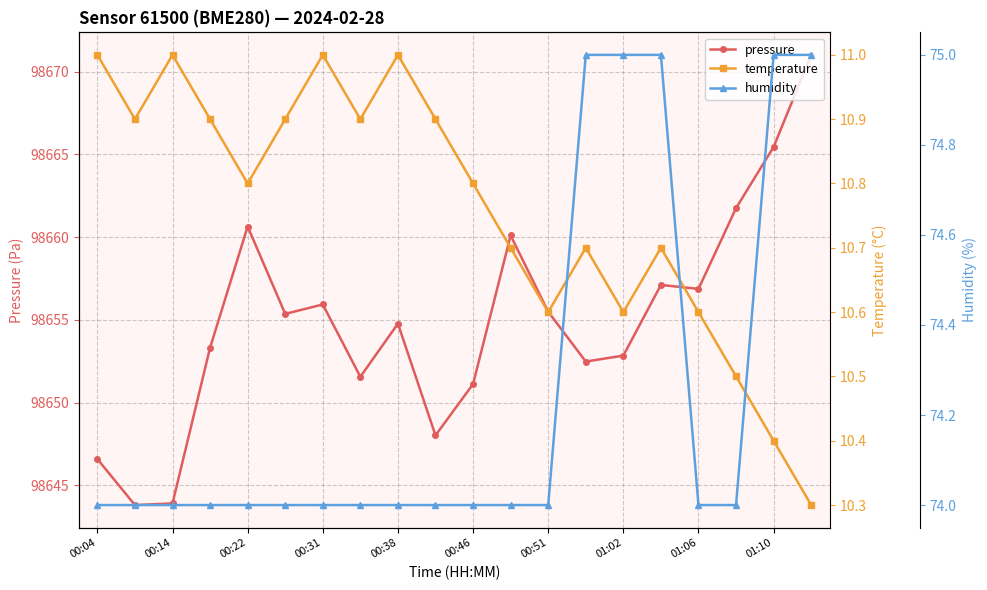

Which series has the widest spread of values?

pressure